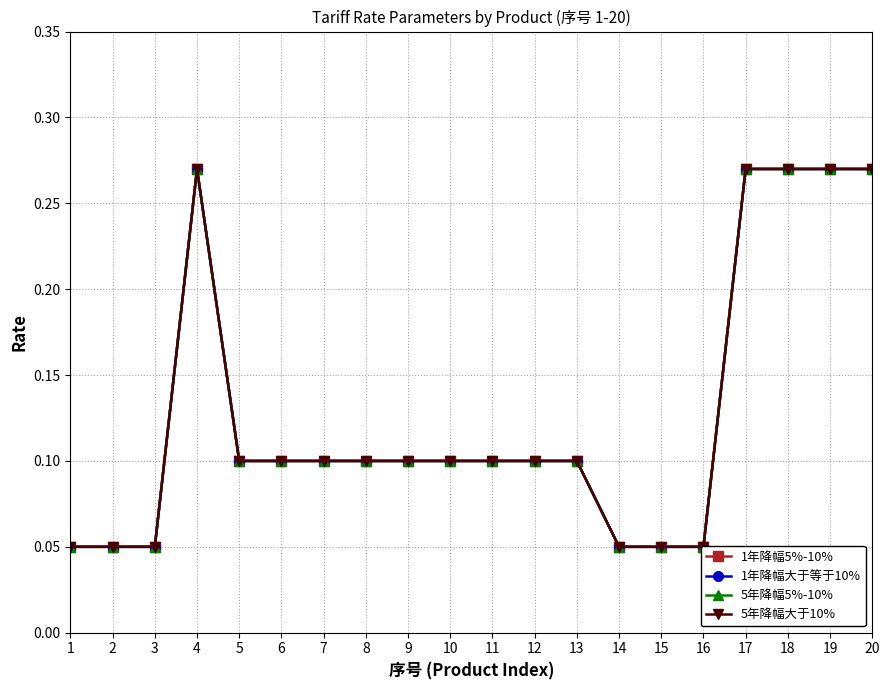

Which category has the lowest value in the 1年降幅大于等于10% series?

1